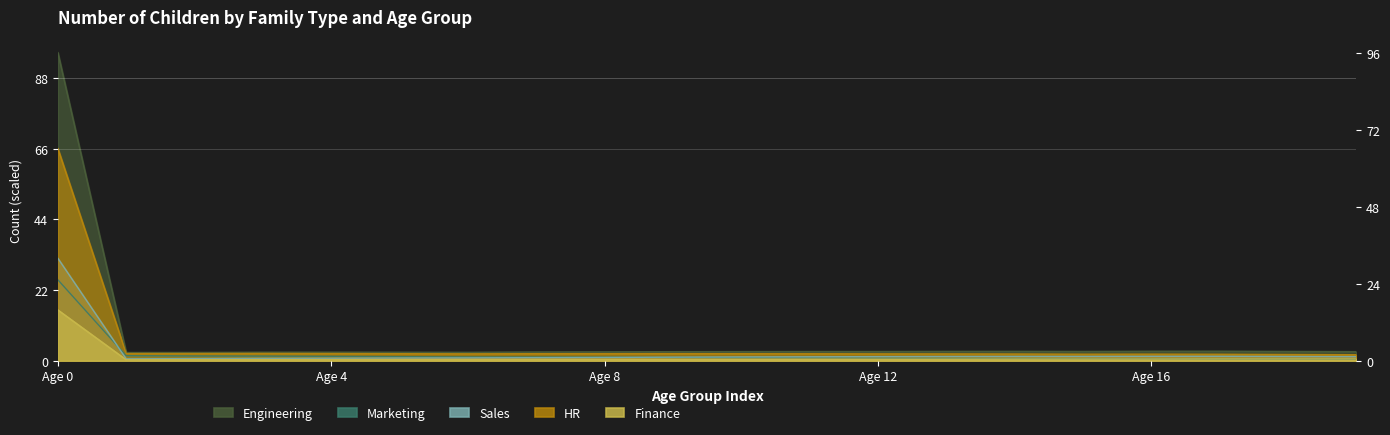

Reading left to right, what are all the values shown in this chart?

Engineering: 96.0	2.5	2.6	2.6	2.6	2.6	2.6	2.7	2.7	2.8	2.8	2.9	2.9	2.9	2.9	2.9	2.9	2.9	2.9	2.8
Marketing: 25.2	1.6	1.5	1.4	1.3	1.2	1.2	1.1	1.1	1.0	0.9	0.9	0.8	0.7	0.6	0.6	0.6	0.5	0.5	0.5
Sales: 31.9	0.6	0.7	0.7	0.8	0.8	0.9	0.9	1.0	1.1	1.2	1.2	1.3	1.3	1.3	1.3	1.4	1.4	1.3	1.3
HR: 66.1	2.2	2.2	2.2	2.2	2.2	2.1	2.2	2.2	2.2	2.2	2.1	2.1	2.1	2.1	2.0	2.0	2.0	1.9	1.9
Finance: 15.8	0.3	0.3	0.3	0.3	0.3	0.3	0.4	0.4	0.4	0.4	0.4	0.5	0.5	0.5	0.5	0.5	0.5	0.5	0.5